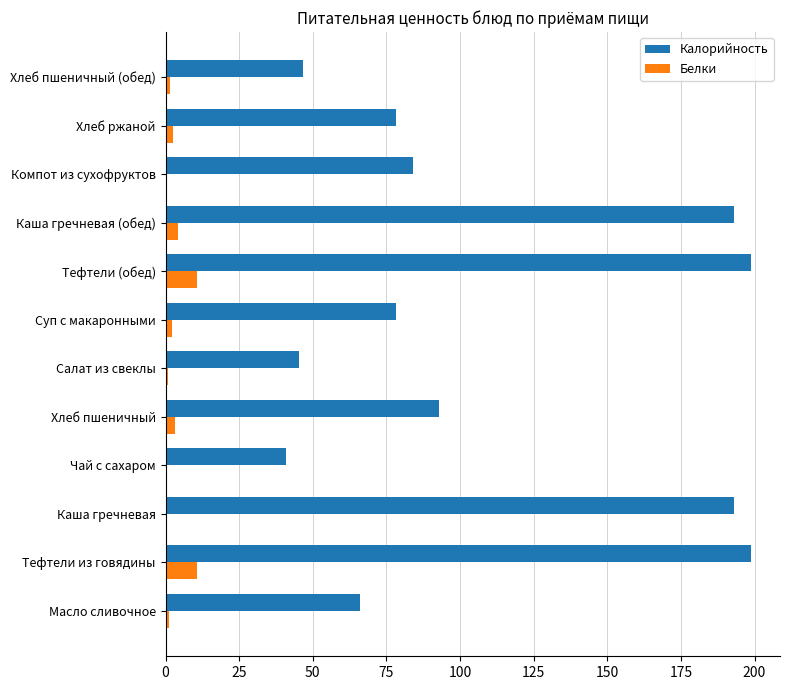

What is the approximate value of Калорийность at Тефтели из говядины?

198.7